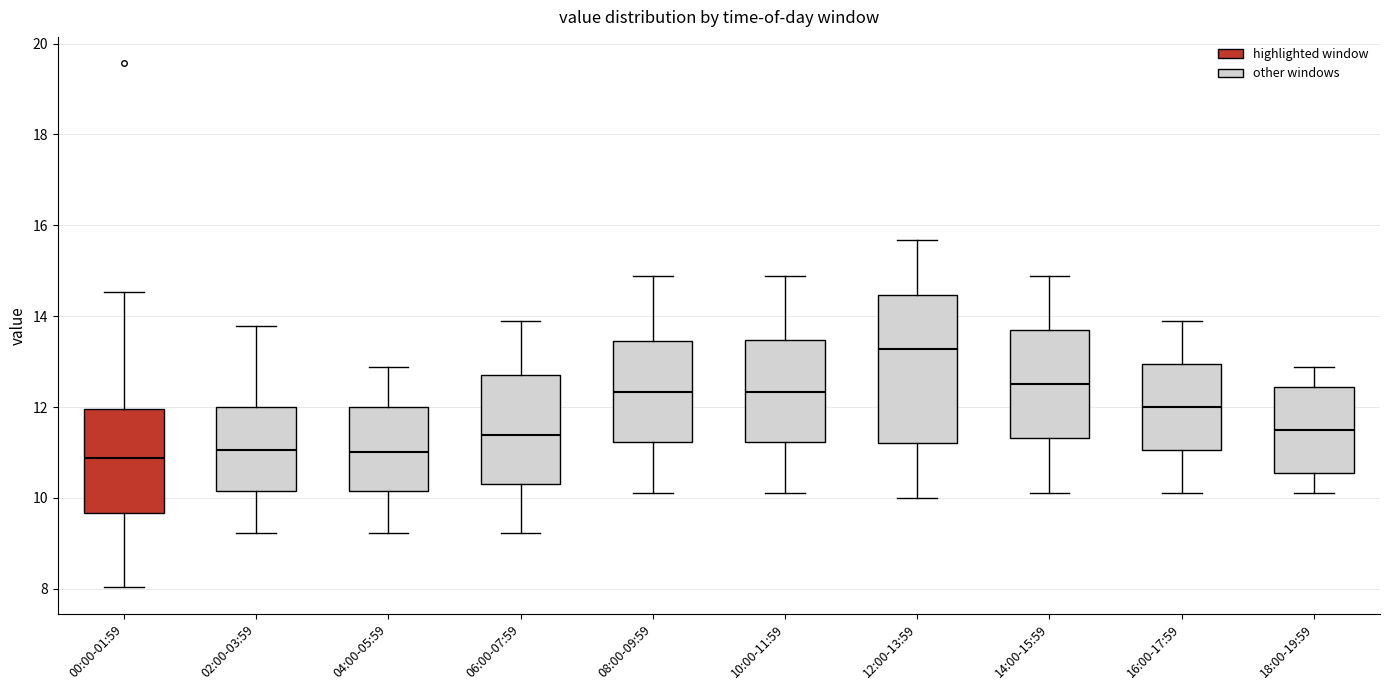

Which box's median line is the highest?

12:00-13:59